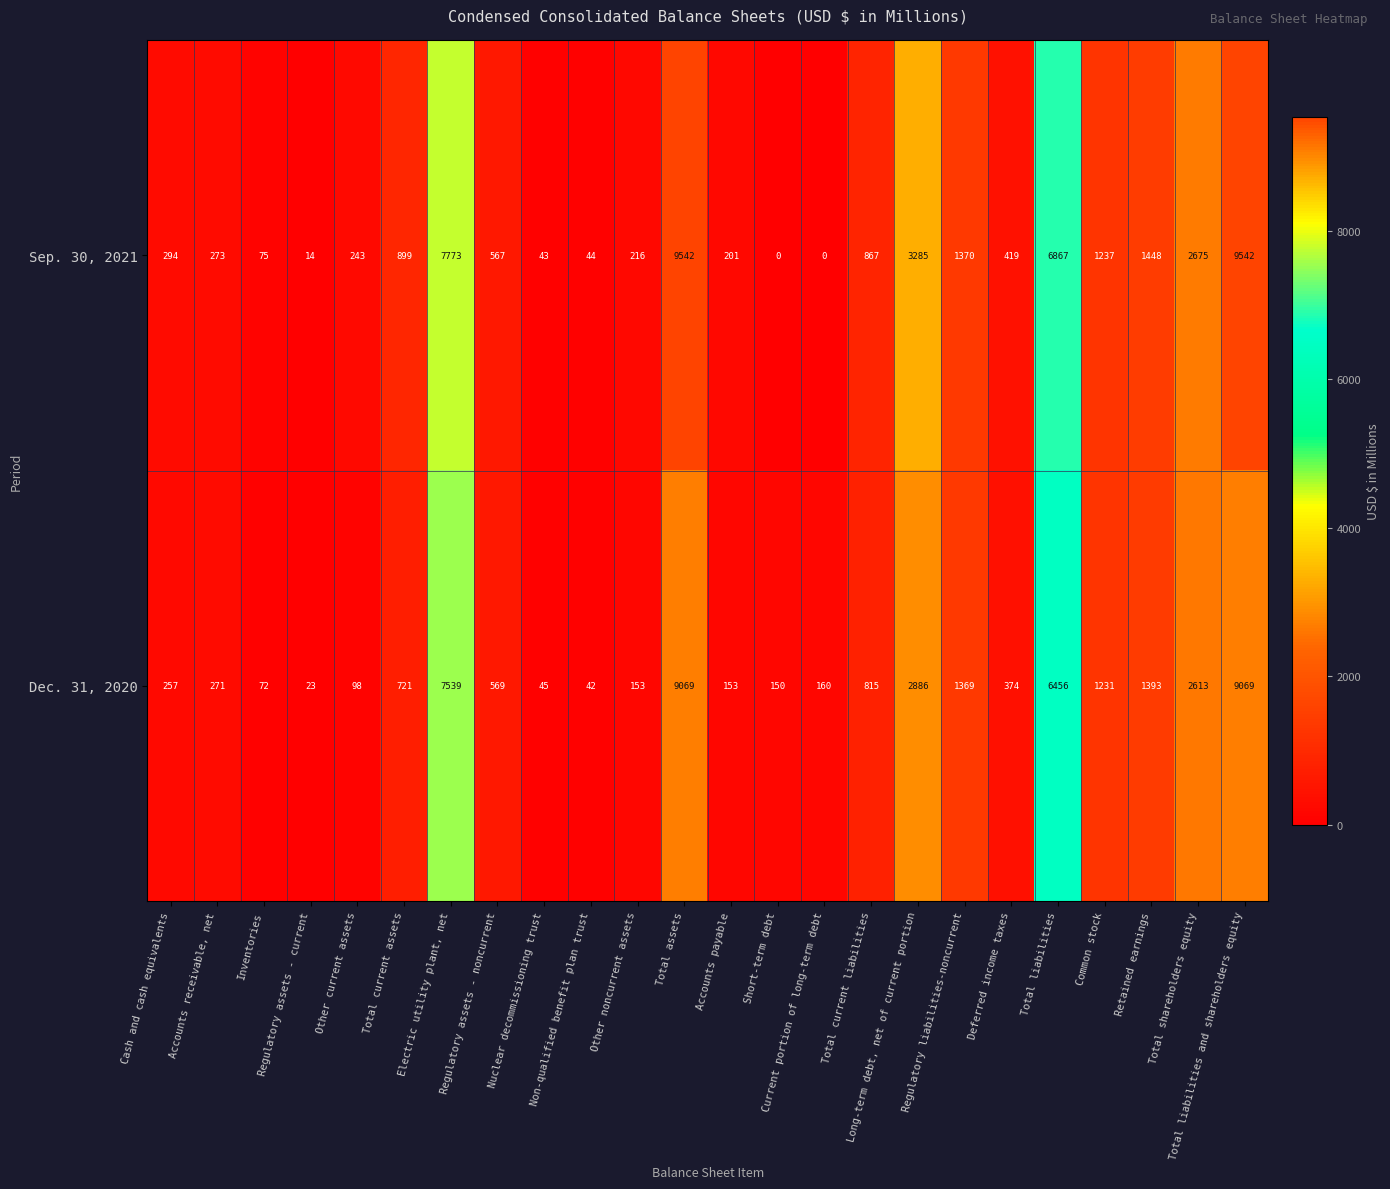

The Dec. 31, 2020 series shows 9069 at Total liabilities and shareholders equity. True or false?

True